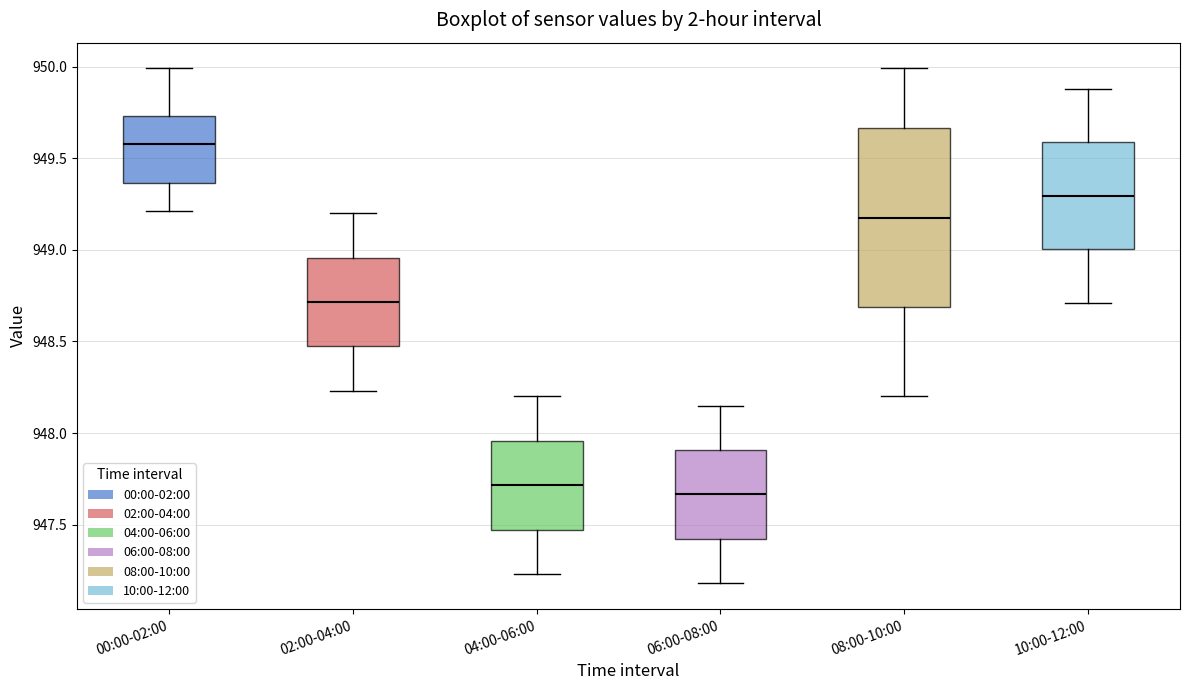

Which box has the highest median line?

00:00-02:00